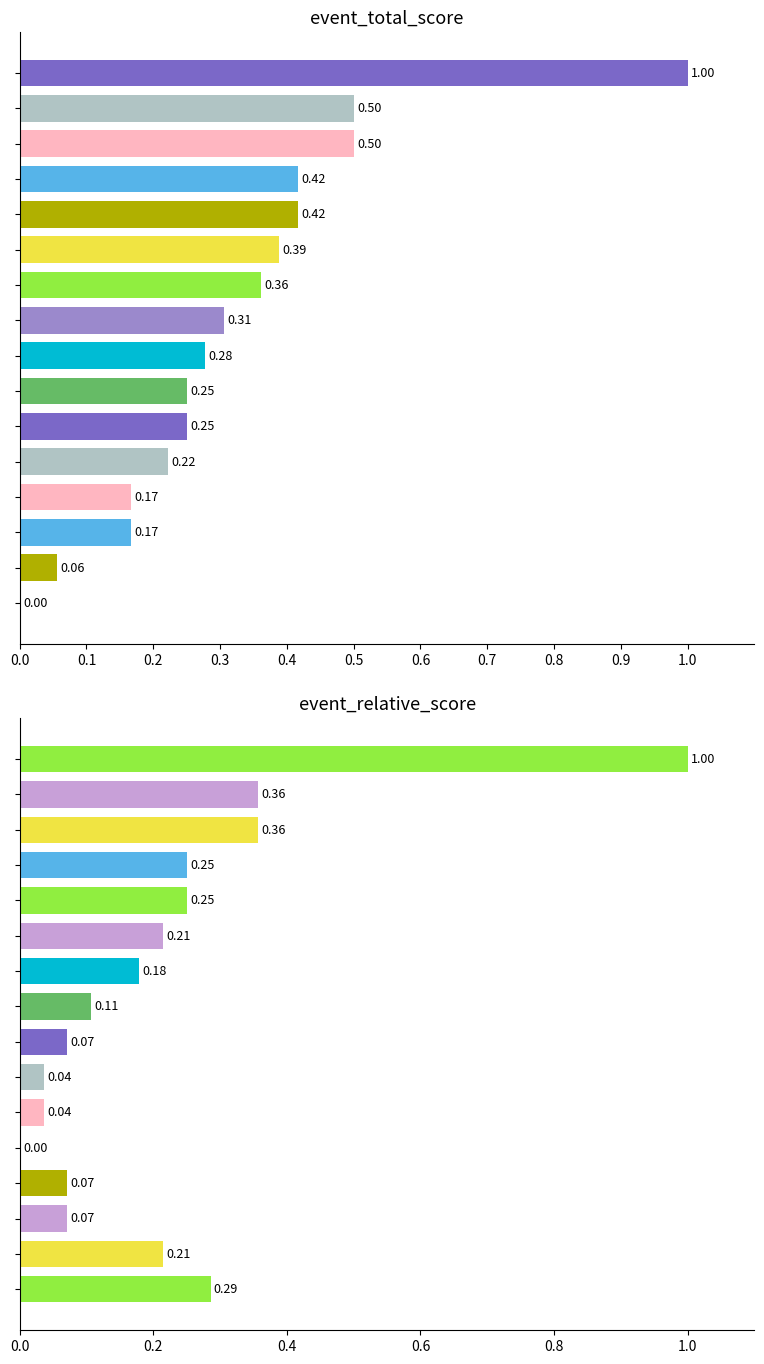

Reading right to left, what are all the values shown in this chart?

event_total_score: 1.0	0.5	0.5	0.4	0.4	0.4	0.4	0.3	0.3	0.2	0.2	0.2	0.2	0.2	0.1	0.0
event_relative_score: 1.0	0.4	0.4	0.2	0.2	0.2	0.2	0.1	0.1	0.0	0.0	0.0	0.1	0.1	0.2	0.3